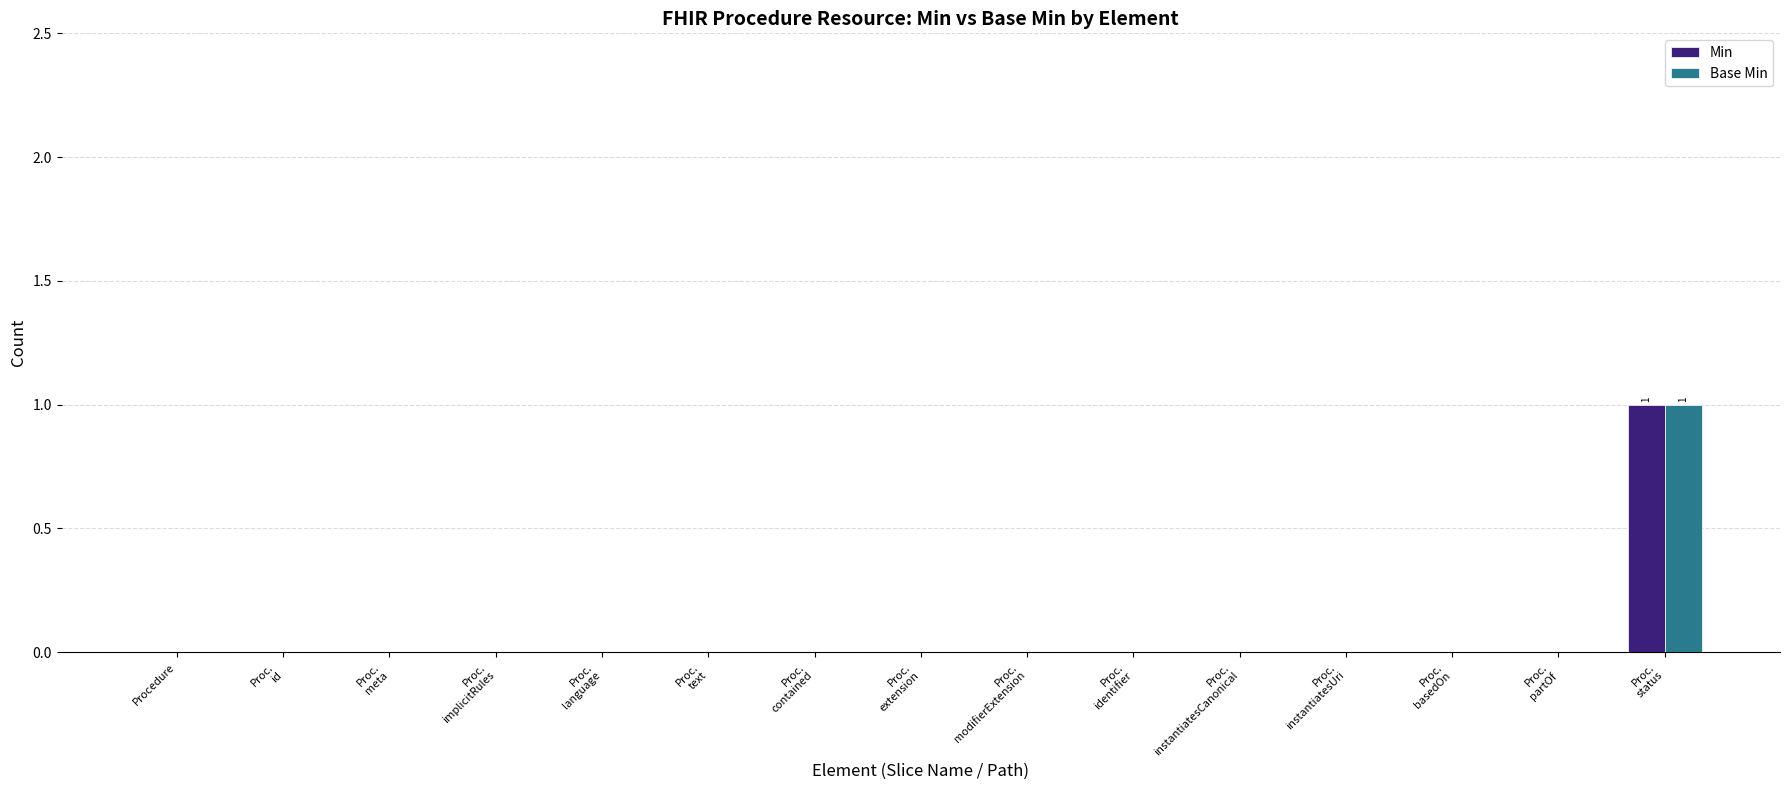

Reading left to right, what are all the values shown in this chart?

Min: 0	0	0	0	0	0	0	0	0	0	0	0	0	0	1
Base Min: 0	0	0	0	0	0	0	0	0	0	0	0	0	0	1